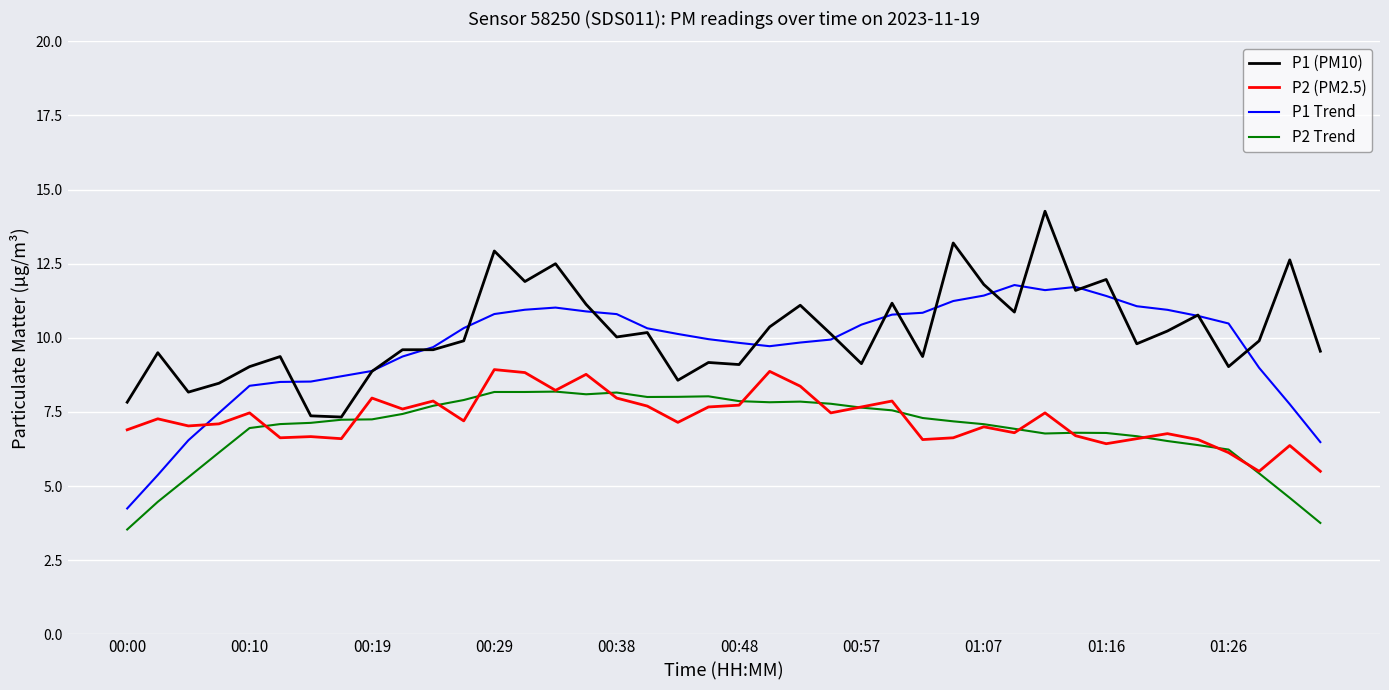

True or false: P1 (PM10) and P2 (PM2.5) intersect in this chart.

False